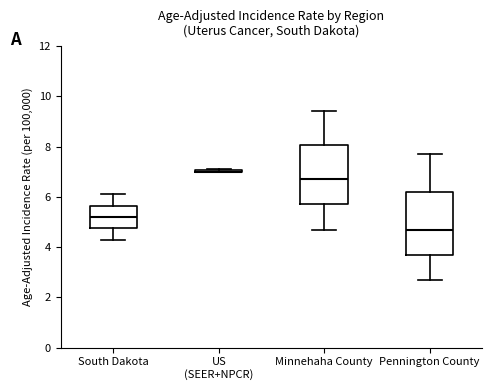

Where is the lower edge of the box for South Dakota on the y-axis? The values are not printed on the chart, so give them approximately, as read against the axis.

4.8